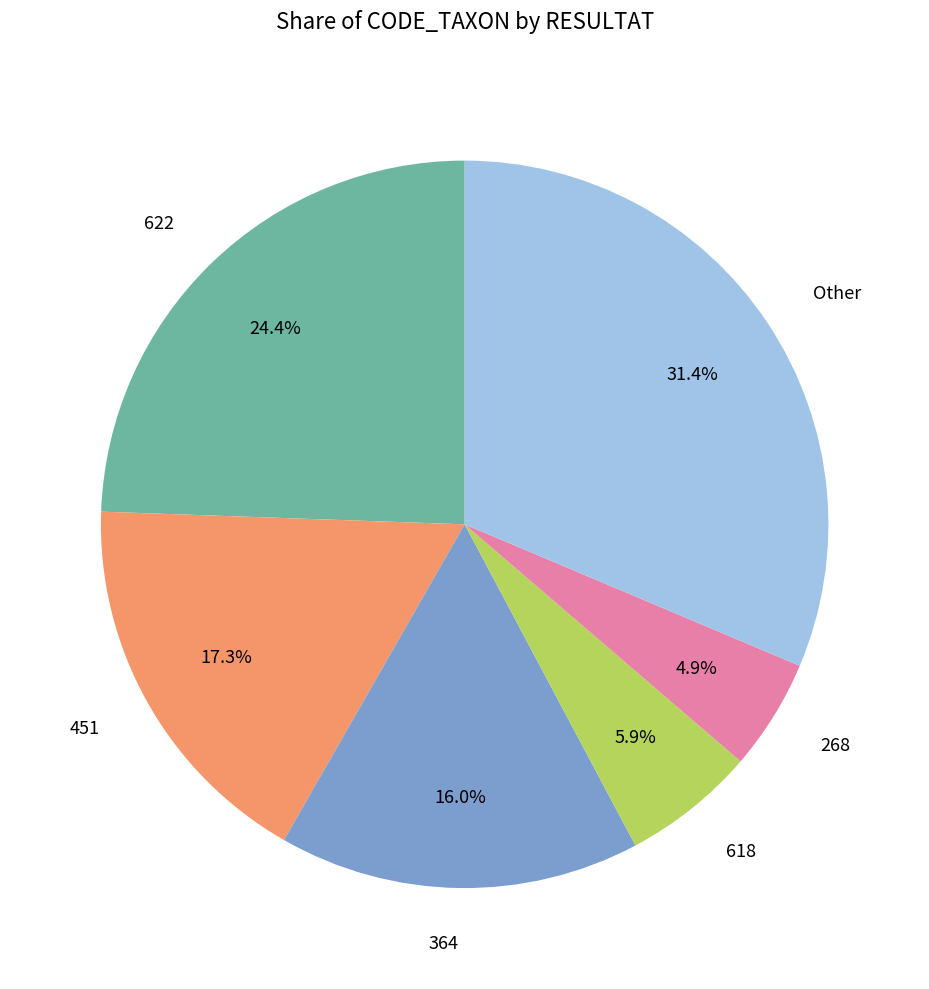

What is the smallest slice in the pie chart?

268